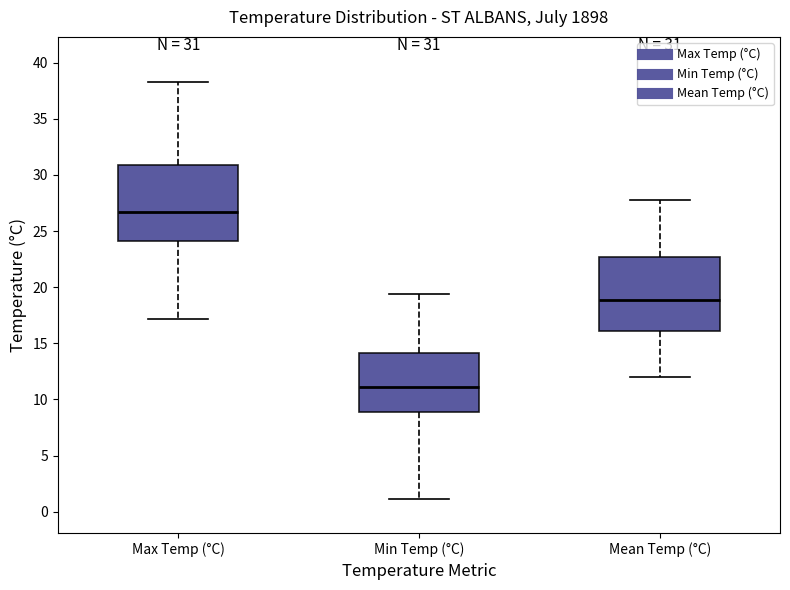

Which box's median line is the highest?

Max Temp (°C)